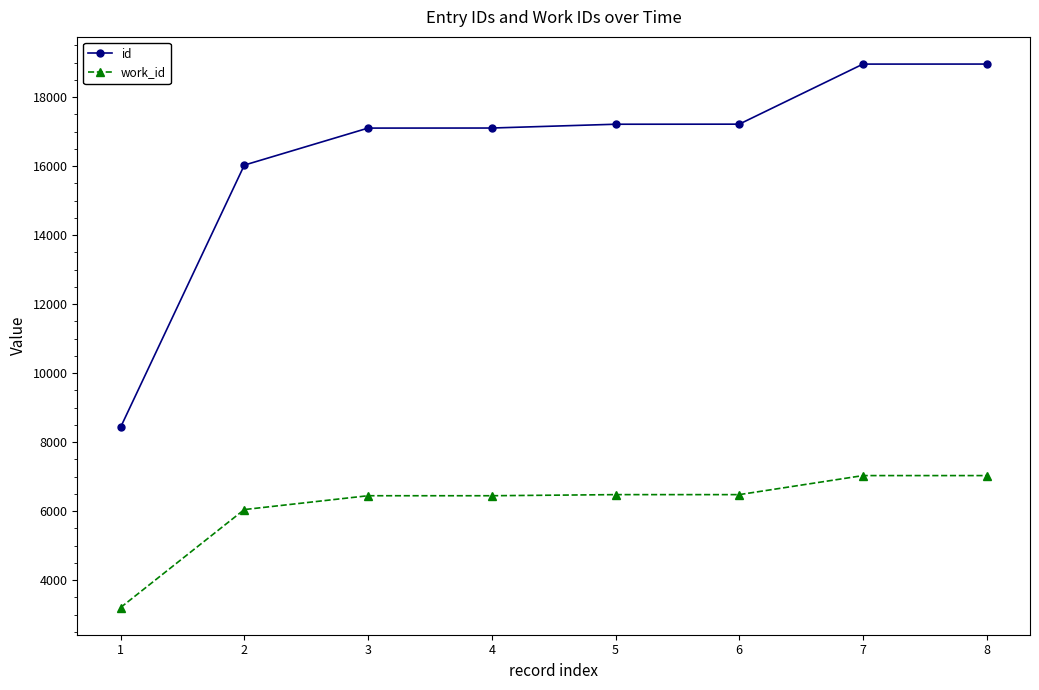

What is the value of the id point at the 1st from the left?

8427